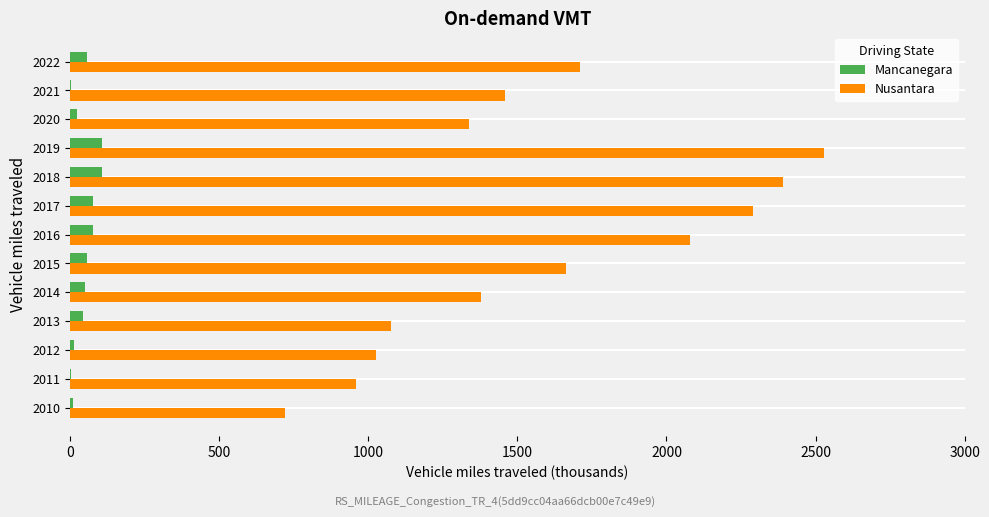

Is it true that Nusantara equals 578.0 at 2012?

False